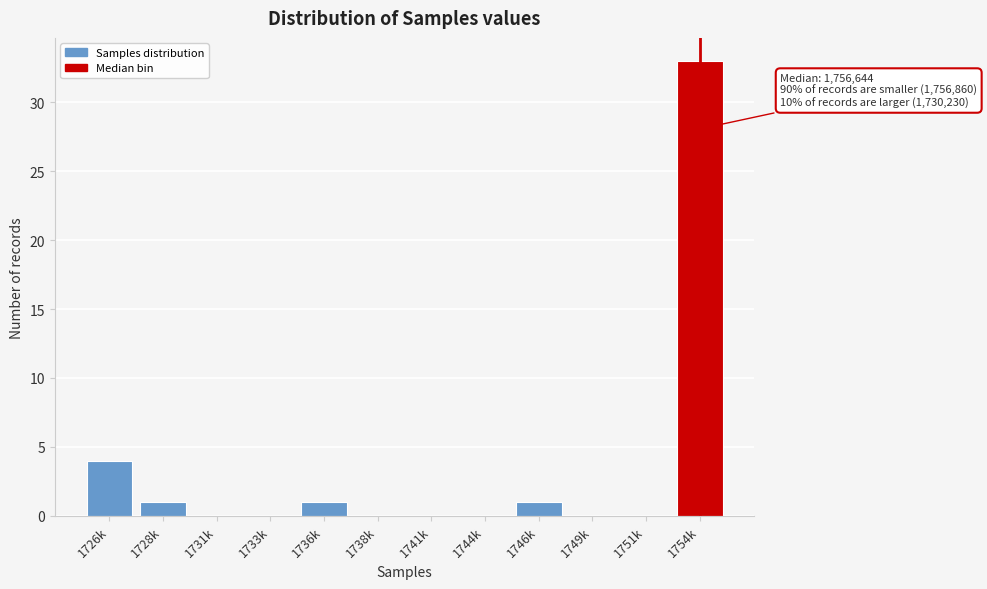

Reading left to right, list all the values displayed in this chart.

1726k=4	1728k=1	1731k=0	1733k=0	1736k=1	1738k=0	1741k=0	1744k=0	1746k=1	1749k=0	1751k=0	1754k=33